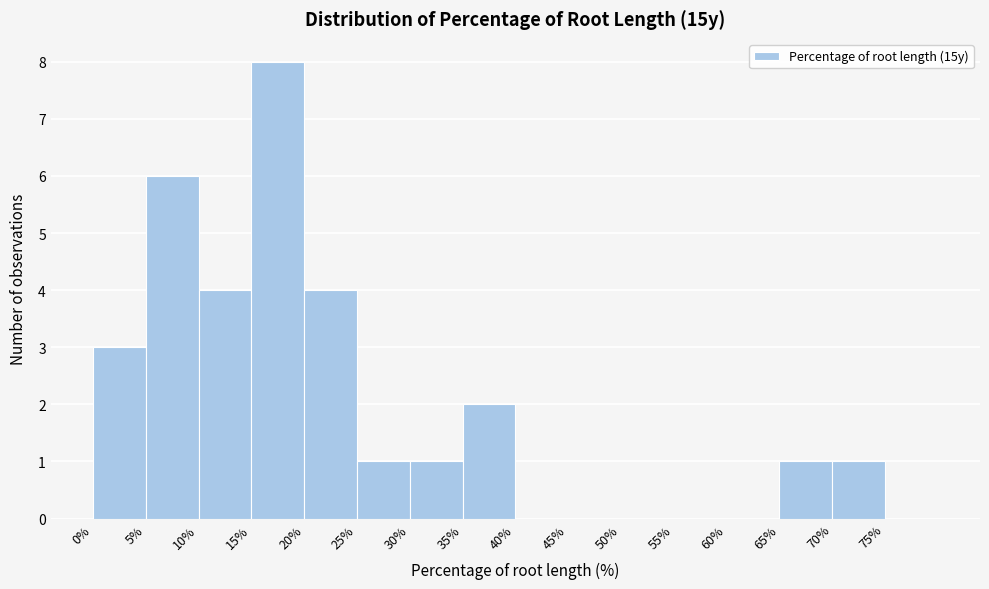

Reading left to right, list every bar in this chart as the range it spans on the x-axis followed by its height. The values are not printed on the chart, so give them approximately, as read against the axis.

0 to 5: 3
5 to 10: 6
10 to 15: 4
15 to 20: 8
20 to 25: 4
25 to 30: 1
30 to 35: 1
35 to 40: 2
40 to 45: 0
45 to 50: 0
50 to 55: 0
55 to 60: 0
60 to 65: 0
65 to 70: 1
70 to 75: 1
75 to 80: 0